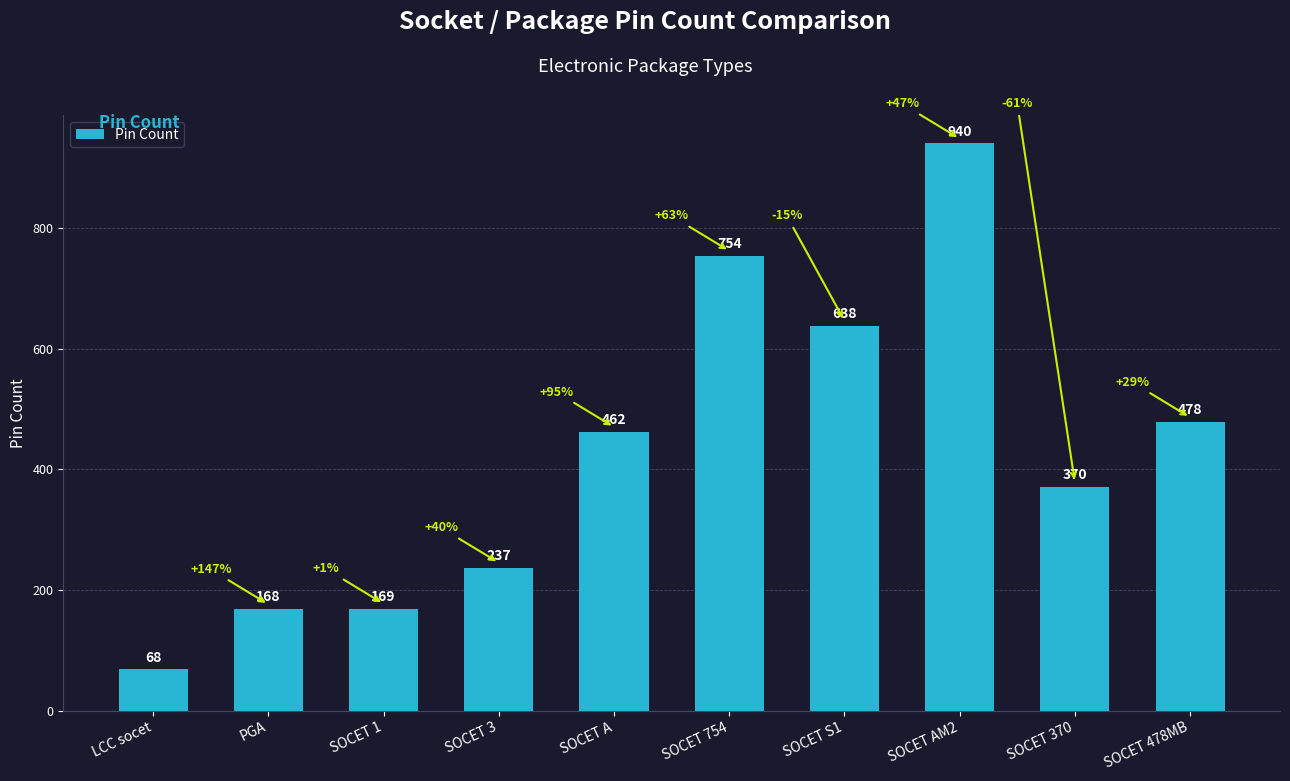

Which label corresponds to the largest value in the chart?

SOCET AM2